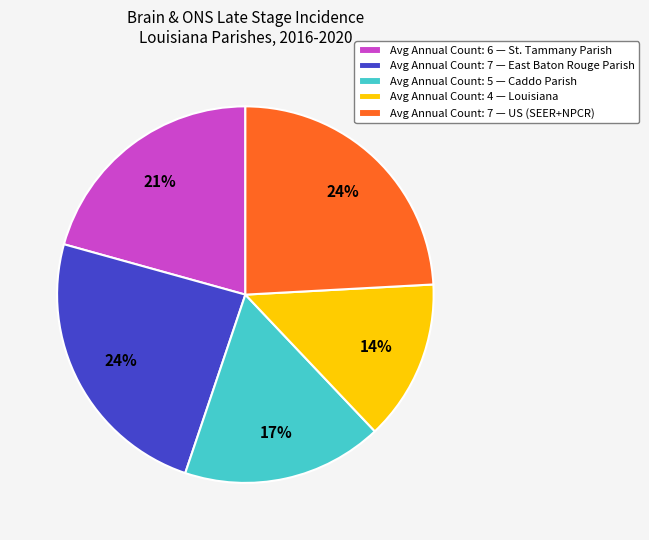

Which category has the smallest portion of the pie?

Avg Annual Count: 4 — Louisiana